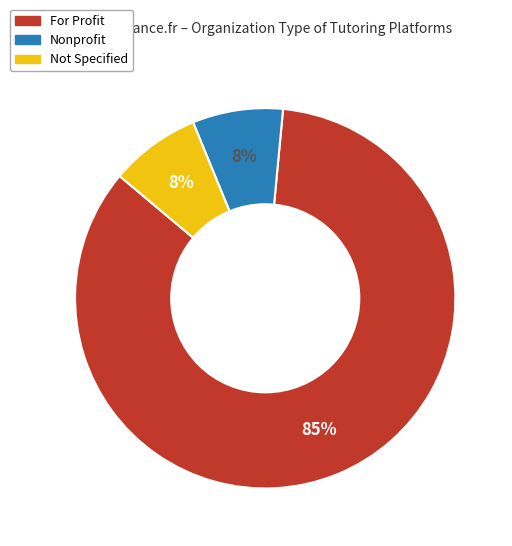

How many slices are in this pie chart?

3